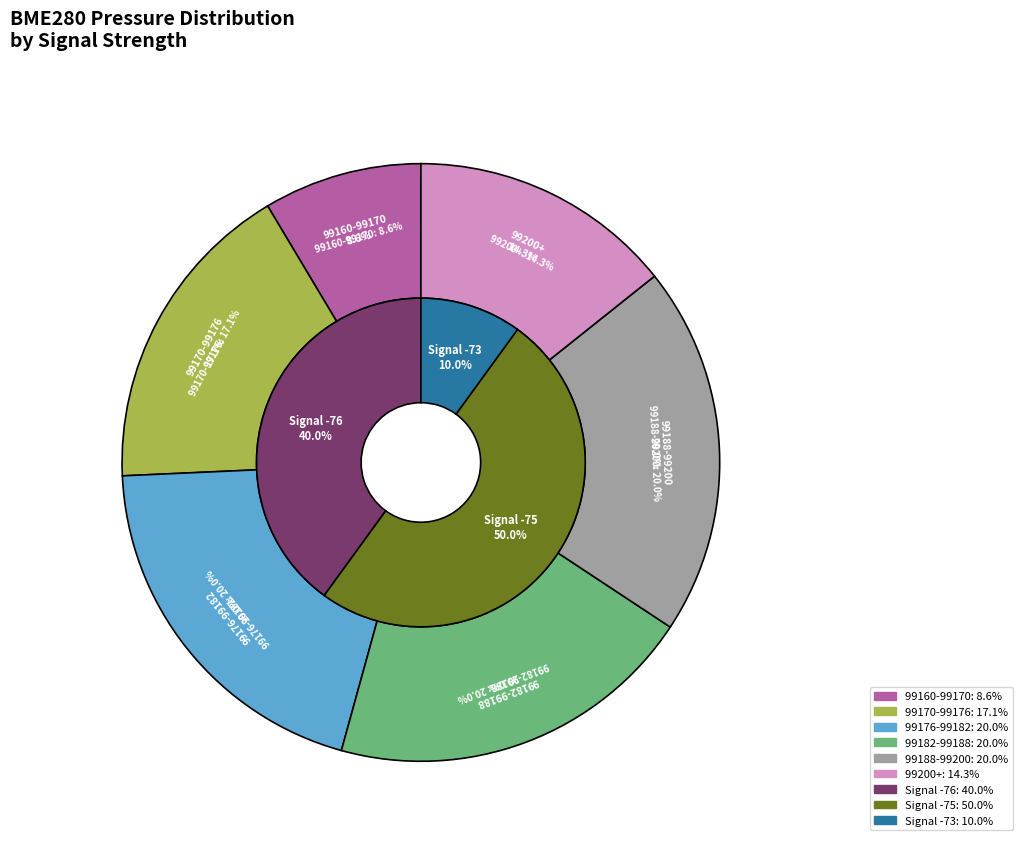

Does any single category account for the majority?

No